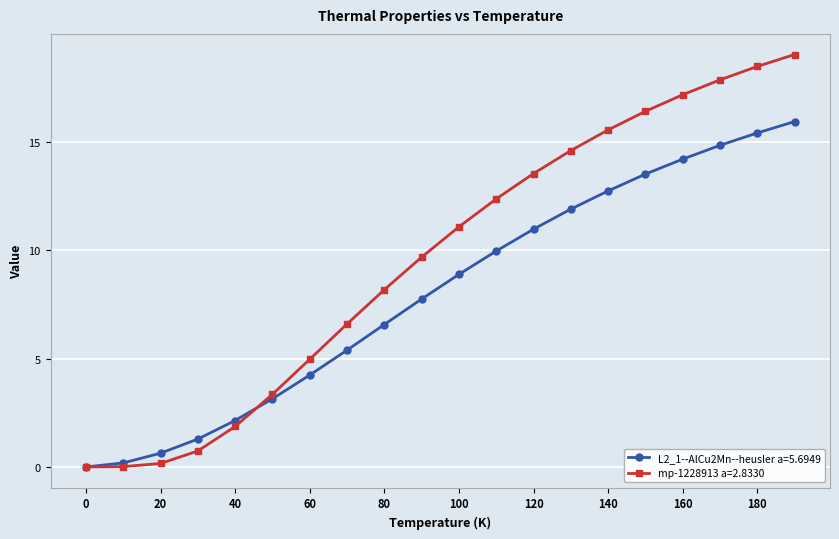

What is the difference between the second highest and minimum values in the L2_1--AlCu2Mn--heusler a=5.6949 series?

15.4